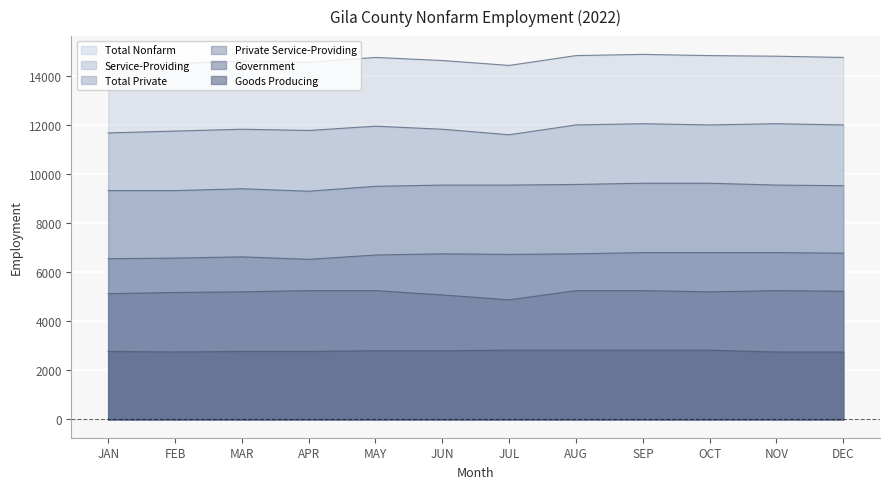

Which has a higher value, JAN or AUG?

AUG